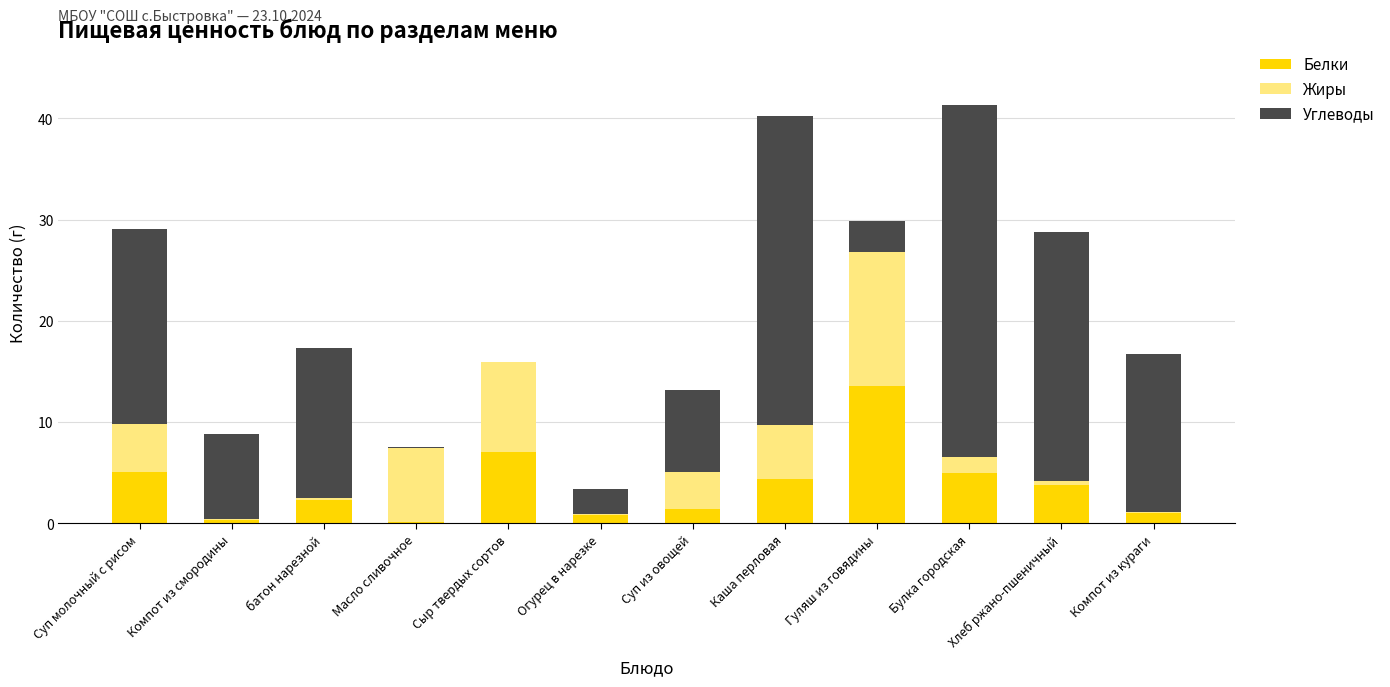

What is the total value across all series at Гуляш из говядины?

29.9